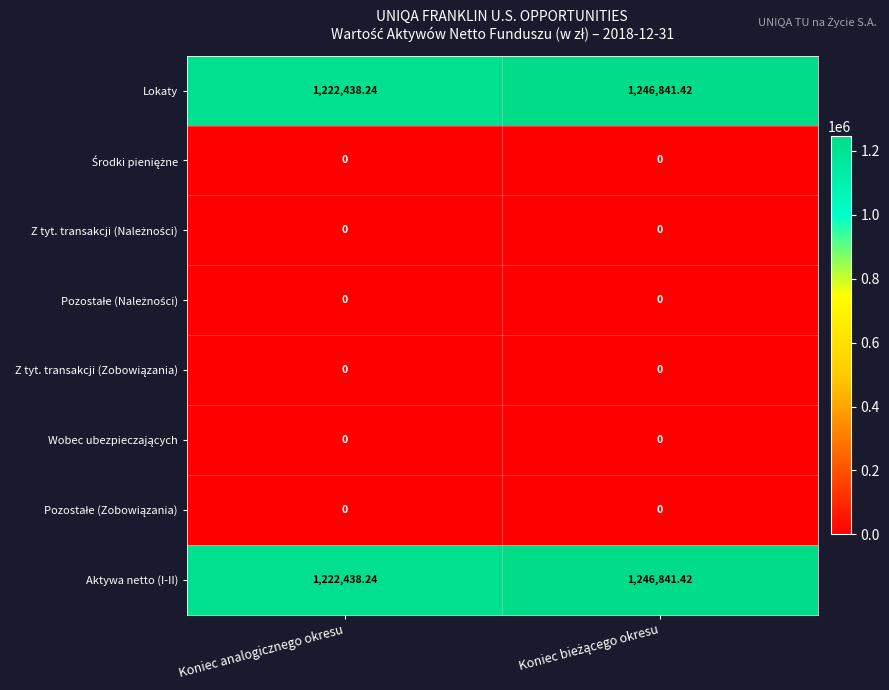

Where is Lokaty nearest to the value 1234639?

Koniec analogicznego okresu